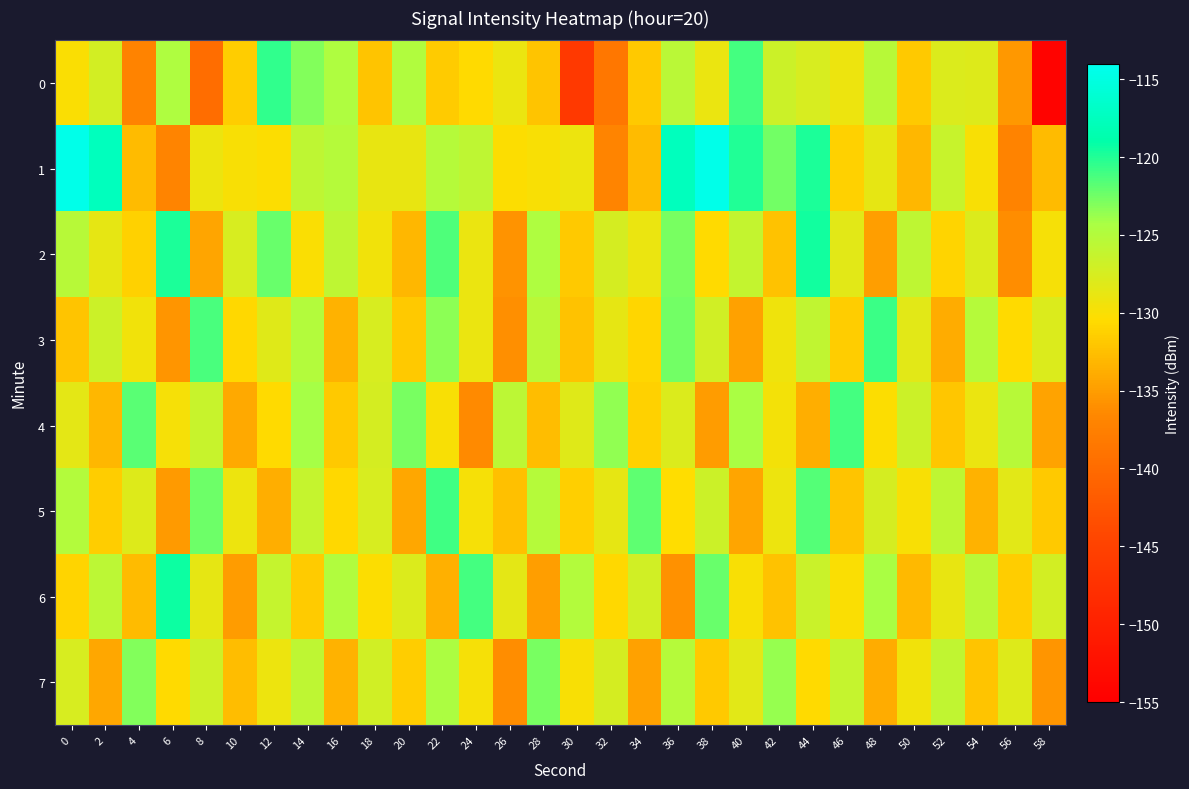

Reading left to right, transcribe all the data shown in this chart.

0: 0=-130.1	2=-127.1	4=-137.2	6=-124.7	8=-139.7	10=-131.5	12=-120.5	14=-123.1	16=-124.6	18=-132.2	20=-124.7	22=-131.7	24=-130.5	26=-129.0	28=-132.2	30=-146.2	32=-138.6	34=-131.8	36=-125.4	38=-129.0	40=-121.1	42=-126.8	44=-127.5	46=-129.1	48=-125.4	50=-131.8	52=-127.9	54=-128.0	56=-135.4	58=-154.5
1: 0=-114.5	2=-117.6	4=-132.8	6=-137.0	8=-129.1	10=-130.0	12=-130.3	14=-125.8	16=-125.1	18=-128.7	20=-128.7	22=-125.1	24=-125.8	26=-130.3	28=-130.0	30=-129.1	32=-137.0	34=-132.8	36=-117.6	38=-114.5	40=-120.0	42=-122.5	44=-119.8	46=-131.2	48=-128.6	50=-133.1	52=-126.4	54=-129.9	56=-137.2	58=-132.8
2: 0=-125.3	2=-128.7	4=-131.2	6=-119.8	8=-134.5	10=-127.6	12=-122.3	14=-130.1	16=-125.8	18=-129.4	20=-133.2	22=-121.5	24=-128.9	26=-135.7	28=-124.6	30=-131.8	32=-127.3	34=-129.0	36=-122.7	38=-130.5	40=-126.1	42=-132.4	44=-119.6	46=-128.3	48=-134.9	50=-125.7	52=-131.0	54=-127.8	56=-136.2	58=-129.7
3: 0=-132.1	2=-126.8	4=-129.4	6=-135.6	8=-121.3	10=-130.7	12=-128.2	14=-124.9	16=-133.5	18=-127.6	20=-131.8	22=-123.4	24=-129.0	26=-136.1	28=-125.5	30=-132.3	32=-128.7	34=-130.9	36=-122.6	38=-127.1	40=-134.8	42=-129.3	44=-126.0	46=-131.5	48=-120.8	50=-128.4	52=-133.9	54=-125.2	56=-130.6	58=-127.9
4: 0=-128.5	2=-133.2	4=-121.7	6=-129.8	8=-126.4	10=-134.1	12=-130.5	14=-124.2	16=-131.9	18=-127.3	20=-122.8	22=-130.0	24=-136.4	26=-125.6	28=-132.7	30=-128.1	32=-123.5	34=-131.2	36=-127.8	38=-135.0	40=-124.4	42=-129.6	44=-133.8	46=-121.1	48=-130.3	50=-126.7	52=-132.0	54=-128.9	56=-125.3	58=-134.6
5: 0=-124.9	2=-131.6	4=-128.0	6=-135.3	8=-122.4	10=-129.1	12=-133.7	14=-126.2	16=-130.8	18=-127.5	20=-134.2	22=-120.9	24=-129.7	26=-132.5	28=-125.1	30=-131.3	32=-128.6	34=-122.0	36=-130.4	38=-126.8	40=-134.5	42=-129.2	44=-121.6	46=-132.1	48=-127.4	50=-130.0	52=-125.7	54=-133.4	56=-128.3	58=-131.9
6: 0=-131.0	2=-125.6	4=-132.8	6=-119.4	8=-128.7	10=-135.1	12=-126.3	14=-131.7	16=-124.8	18=-130.2	20=-127.9	22=-133.6	24=-121.2	26=-128.5	28=-134.9	30=-125.0	32=-130.7	34=-127.1	36=-135.8	38=-122.3	40=-129.9	42=-132.4	44=-126.6	46=-130.1	48=-124.3	50=-133.0	52=-128.8	54=-125.4	56=-131.5	58=-127.2
7: 0=-127.6	2=-134.3	4=-123.0	6=-130.5	8=-126.9	10=-132.7	12=-129.2	14=-125.8	16=-133.4	18=-127.0	20=-131.6	22=-124.5	24=-129.8	26=-136.2	28=-122.7	30=-130.0	32=-127.3	34=-134.8	36=-125.1	38=-131.9	40=-128.4	42=-123.7	44=-130.6	46=-126.2	48=-133.9	50=-129.4	52=-125.9	54=-132.2	56=-128.0	58=-135.5